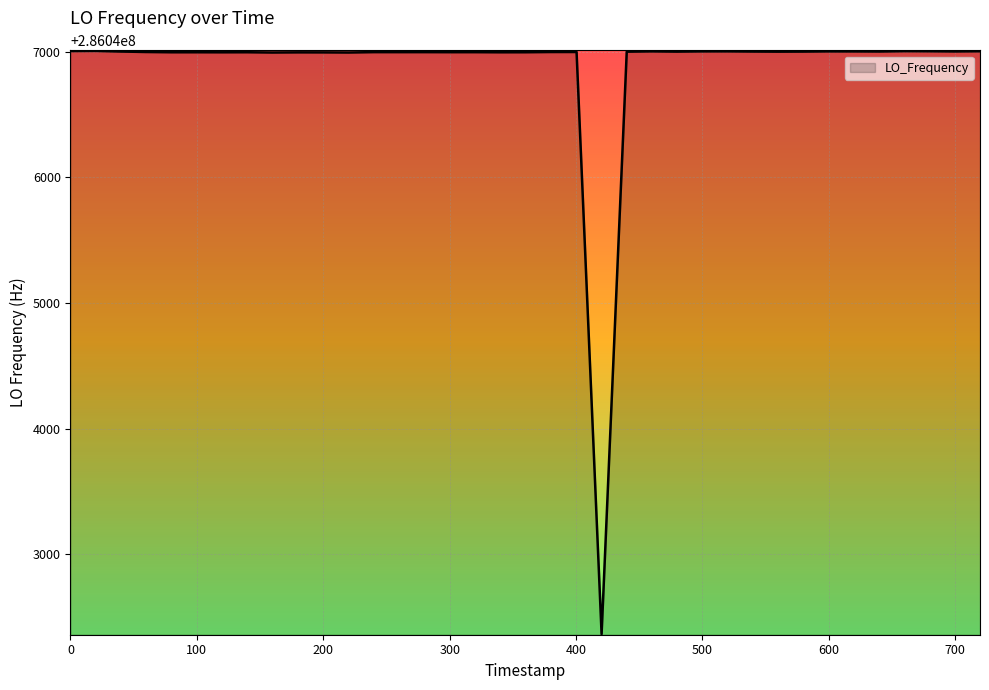

What is the maximum value shown in the chart?

286047006.0